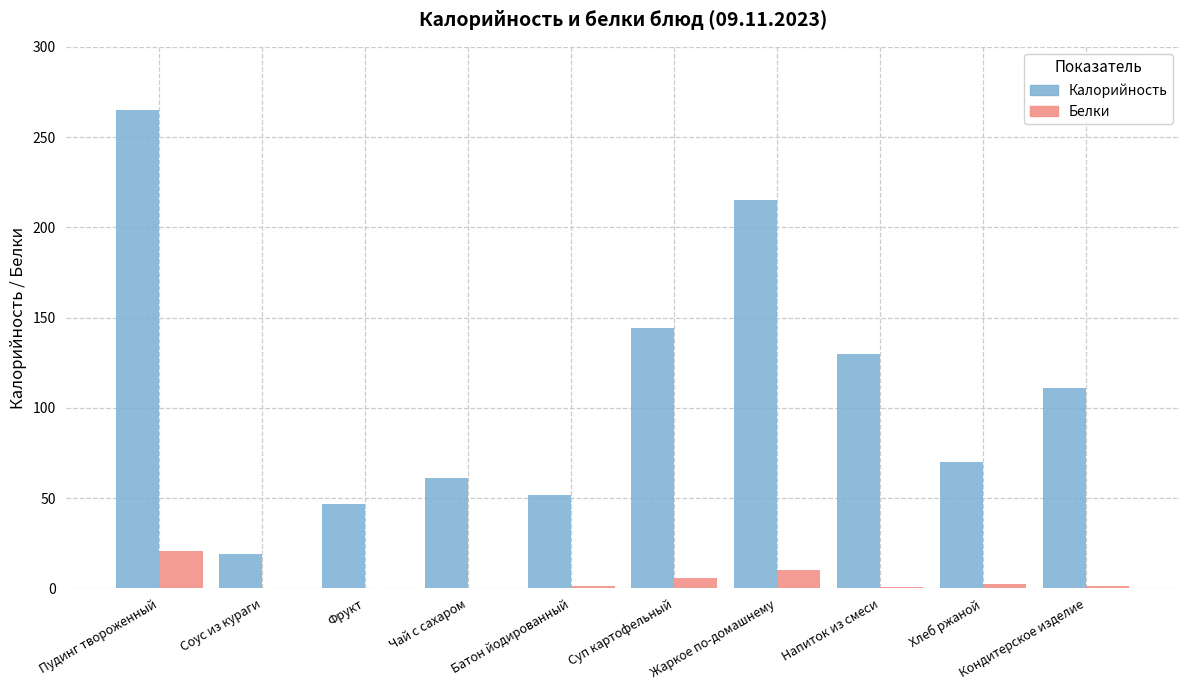

Between Соус из кураги and Хлеб ржаной, which series saw the biggest shift?

Калорийность